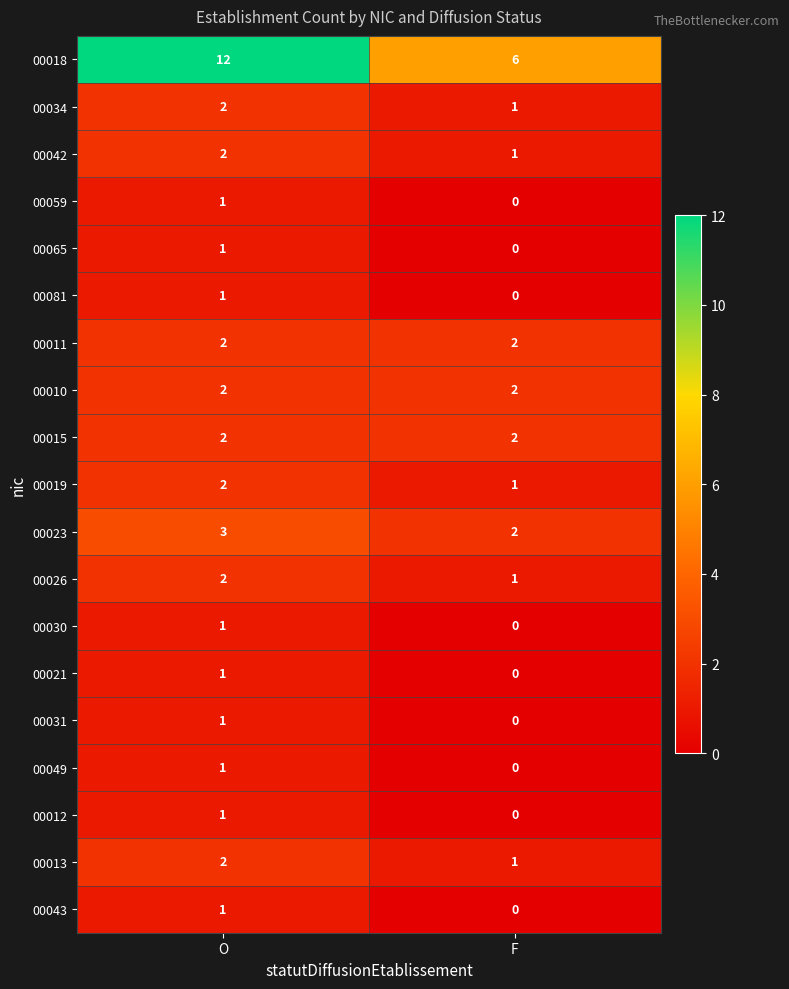

What is the spread (max minus min) of values at F?

6